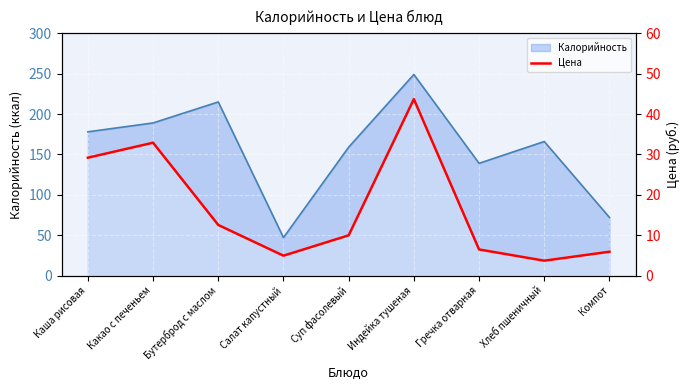

Reading left to right, list all the values displayed in this chart.

Каша рисовая=29.2	Какао с печеньем=32.9	Бутерброд с маслом=12.5	Салат капустный=4.9	Суп фасолевый=10.0	Индейка тушеная=43.7	Гречка отварная=6.5	Хлеб пшеничный=3.7	Компот=5.9